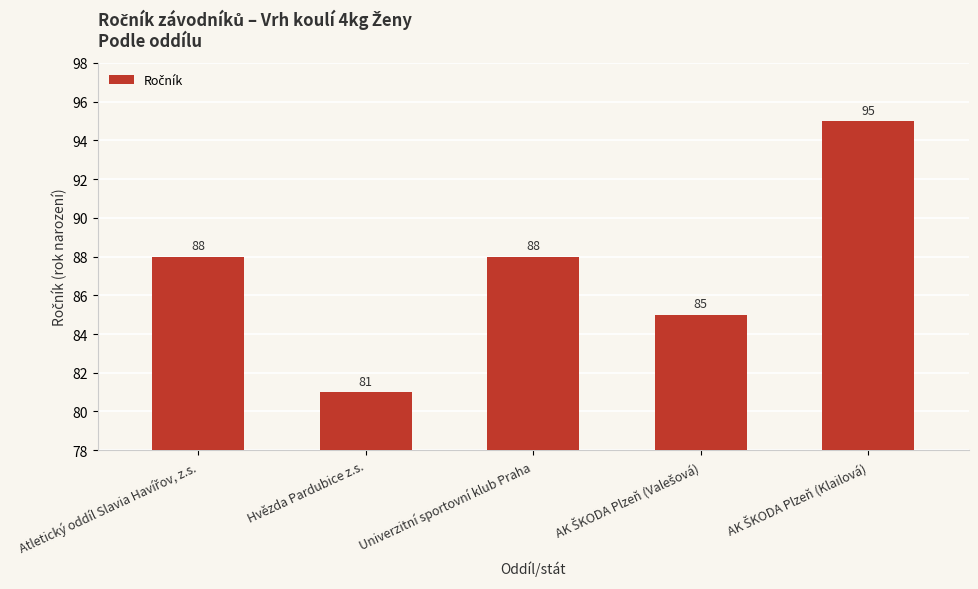

What is the label of the 3rd bar from the left?

Univerzitní sportovní klub Praha